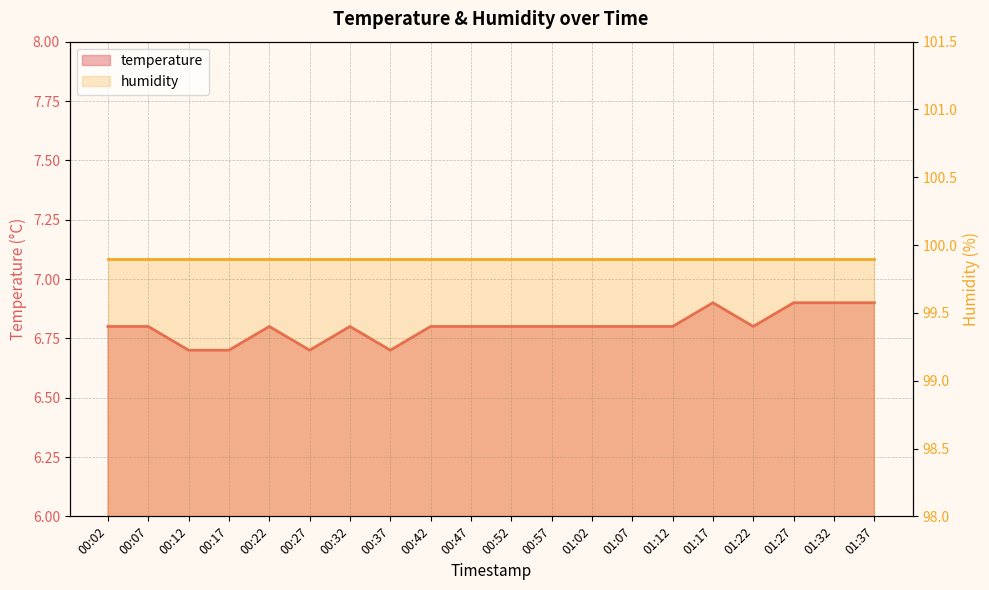

Where is the first local minimum?

00:27